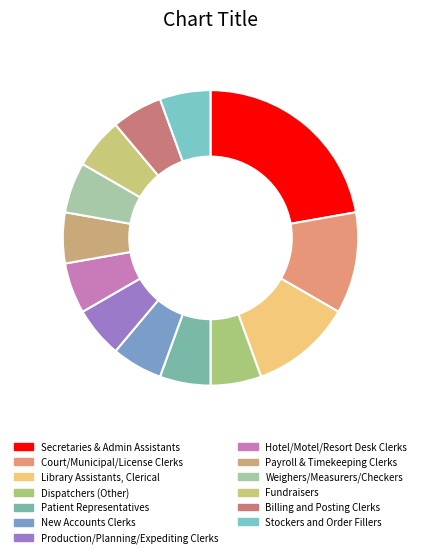

Count the number of slices in the pie.

13